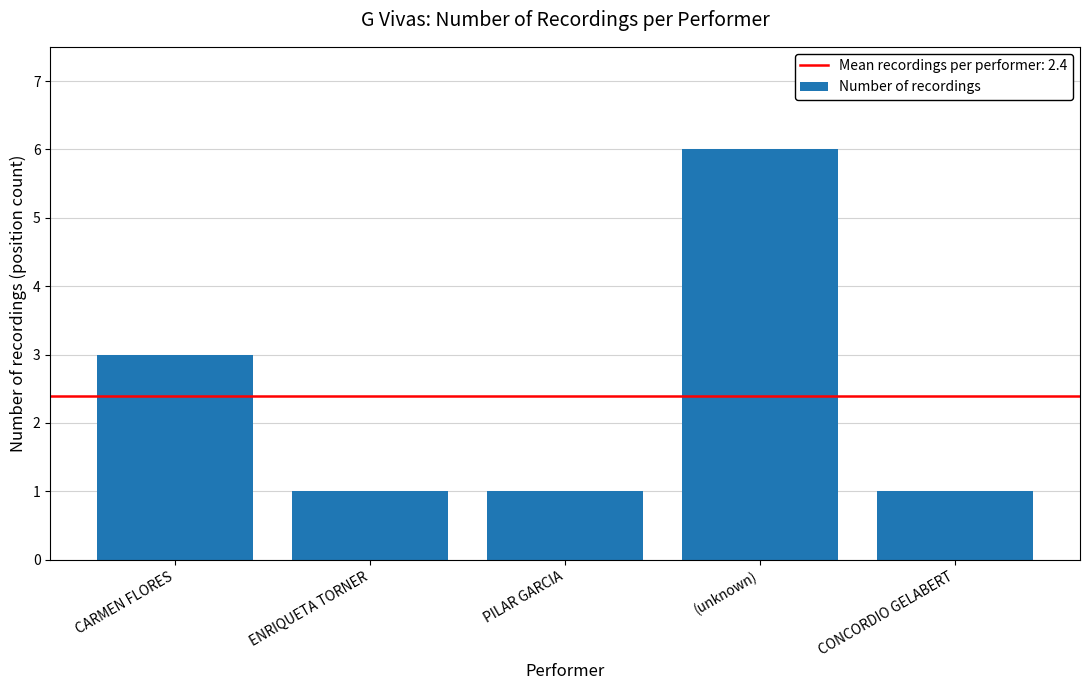

Is it true that the value at (unknown) is 6?

True